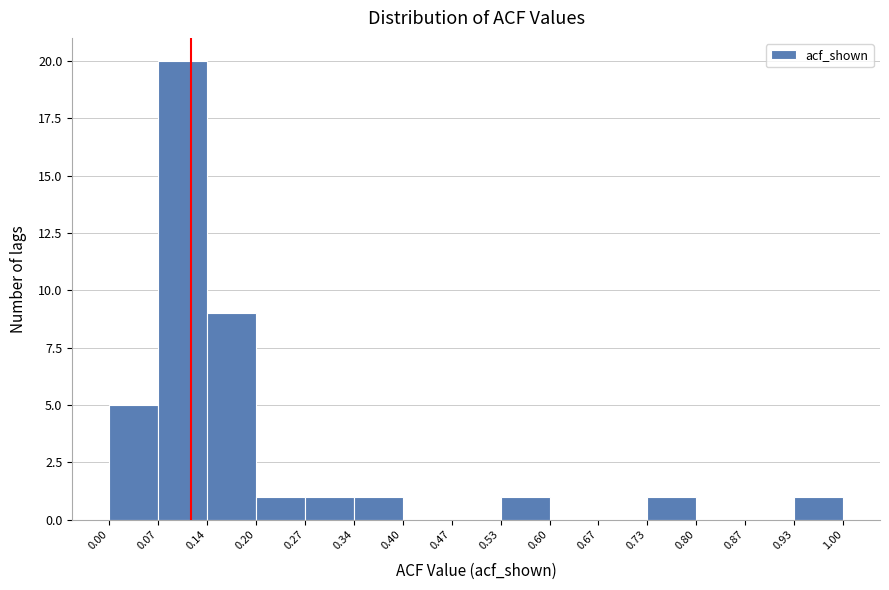

What is the height of the bar covering 0.73 to 0.80 on the x-axis? The values are not printed on the chart, so give them approximately, as read against the axis.

1